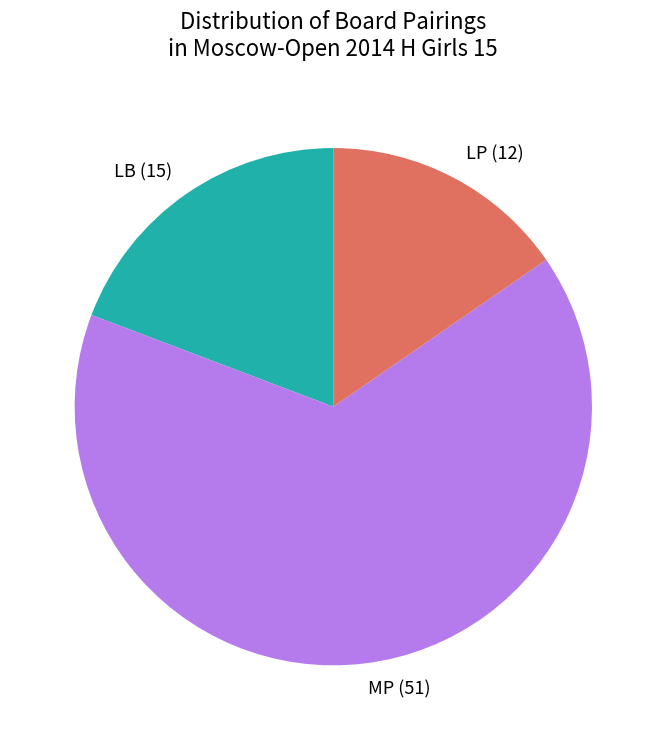

How many slices are in this pie chart?

3